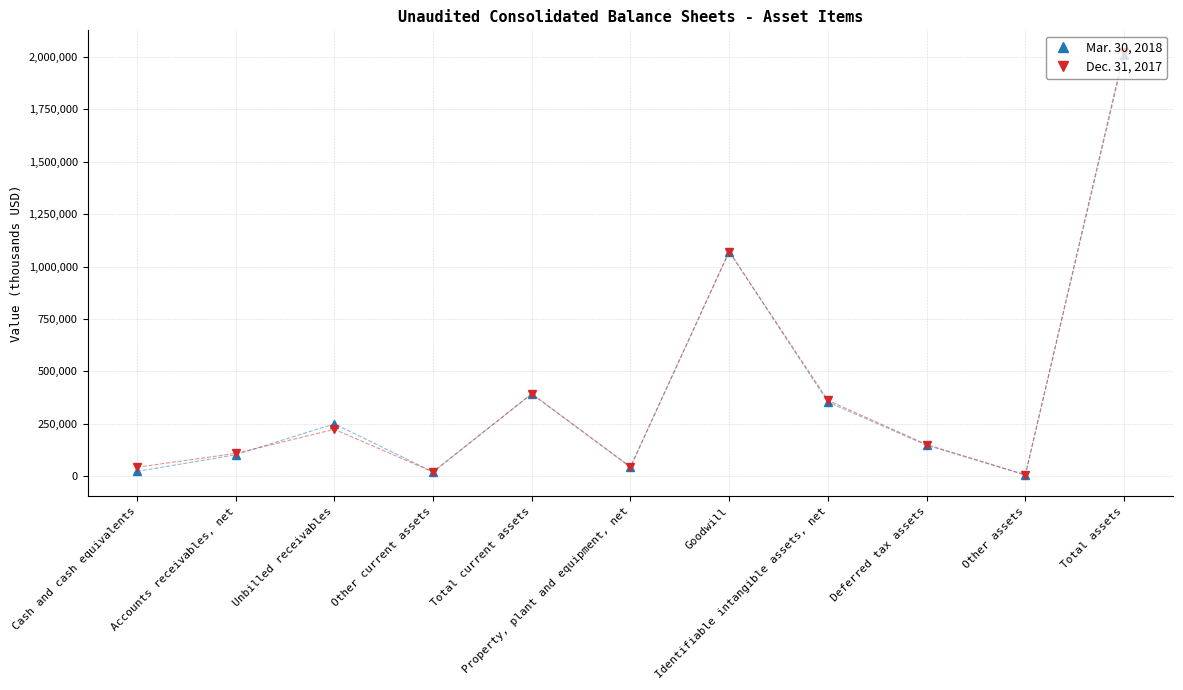

How many categories are shown in the chart?

11